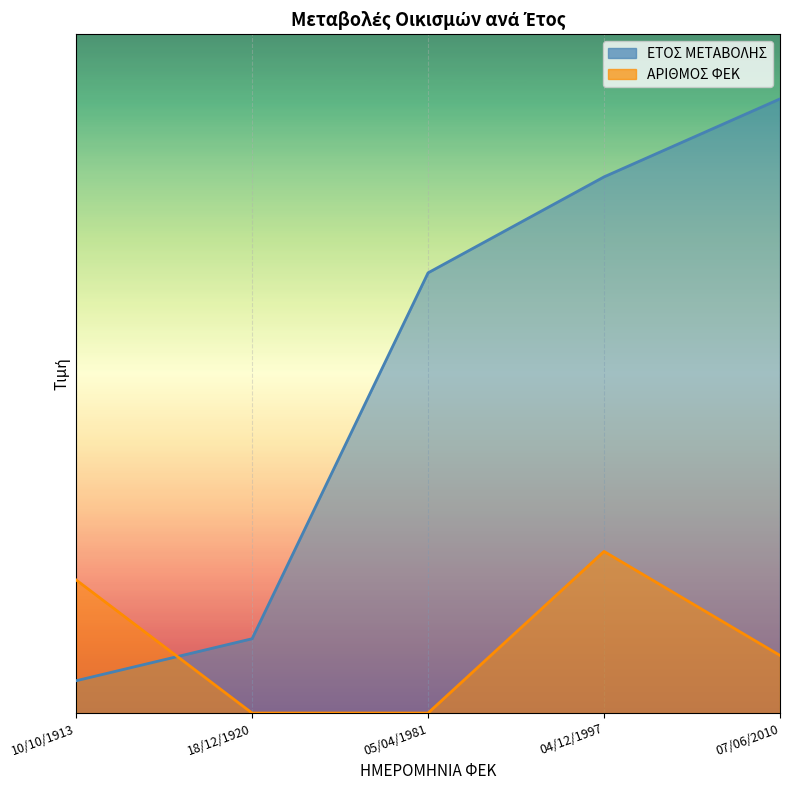

Reading left to right, extract all data points from this chart.

ΕΤΟΣ ΜΕΤΑΒΟΛΗΣ: 100.0	229.9	1361.9	1658.8	1900.0
ΑΡΙΘΜΟΣ ΦΕΚ: 411.9	0.0	0.0	500.0	178.3